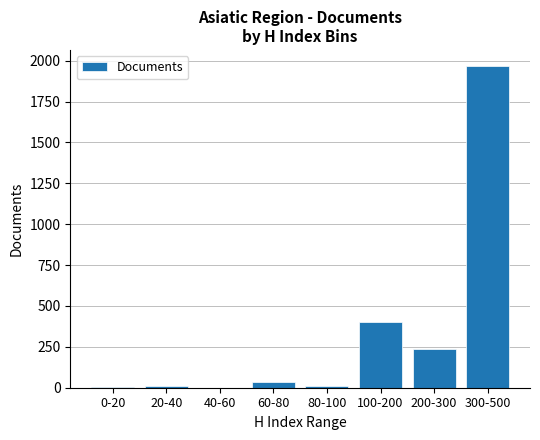

What is the sum of all values?

2671